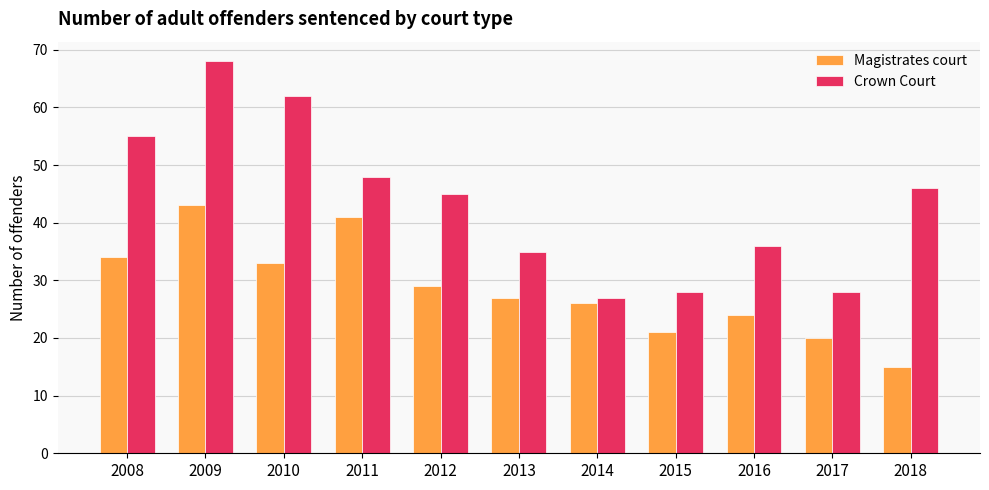

Which category has the highest value in the Magistrates court series?

2009